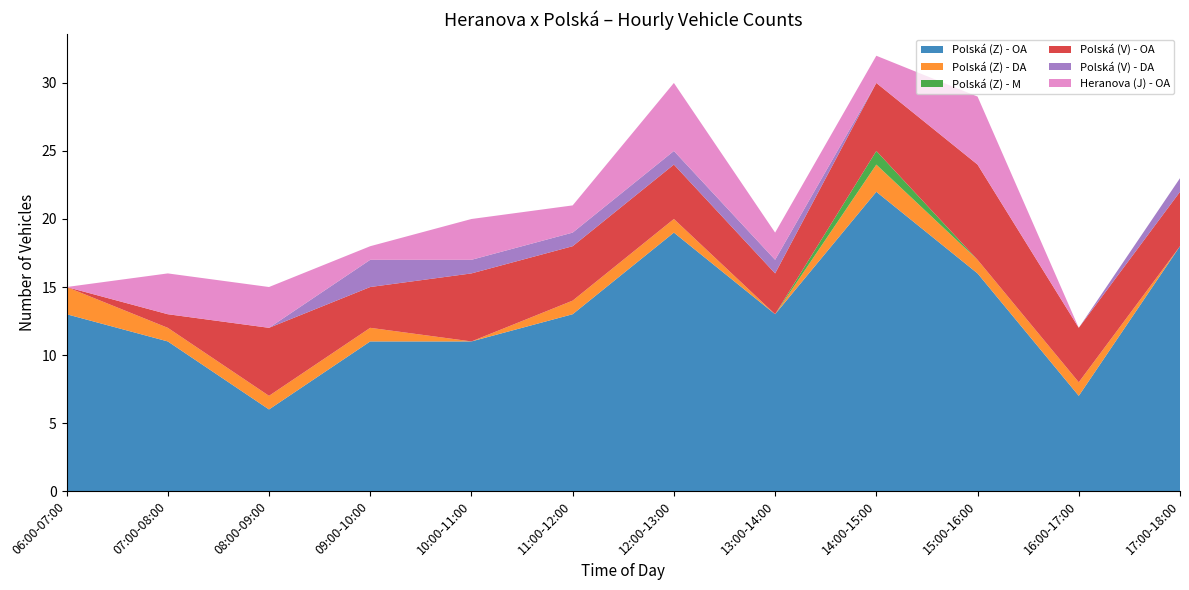

Reading right to left, transcribe all the data shown in this chart.

Polská (Z) - OA: 17:00-18:00=18	16:00-17:00=7	15:00-16:00=16	14:00-15:00=22	13:00-14:00=13	12:00-13:00=19	11:00-12:00=13	10:00-11:00=11	09:00-10:00=11	08:00-09:00=6	07:00-08:00=11	06:00-07:00=13
Polská (Z) - DA: 17:00-18:00=0	16:00-17:00=1	15:00-16:00=1	14:00-15:00=2	13:00-14:00=0	12:00-13:00=1	11:00-12:00=1	10:00-11:00=0	09:00-10:00=1	08:00-09:00=1	07:00-08:00=1	06:00-07:00=2
Polská (Z) - M: 17:00-18:00=0	16:00-17:00=0	15:00-16:00=0	14:00-15:00=1	13:00-14:00=0	12:00-13:00=0	11:00-12:00=0	10:00-11:00=0	09:00-10:00=0	08:00-09:00=0	07:00-08:00=0	06:00-07:00=0
Polská (V) - OA: 17:00-18:00=4	16:00-17:00=4	15:00-16:00=7	14:00-15:00=5	13:00-14:00=3	12:00-13:00=4	11:00-12:00=4	10:00-11:00=5	09:00-10:00=3	08:00-09:00=5	07:00-08:00=1	06:00-07:00=0
Polská (V) - DA: 17:00-18:00=1	16:00-17:00=0	15:00-16:00=0	14:00-15:00=0	13:00-14:00=1	12:00-13:00=1	11:00-12:00=1	10:00-11:00=1	09:00-10:00=2	08:00-09:00=0	07:00-08:00=0	06:00-07:00=0
Heranova (J) - OA: 17:00-18:00=0	16:00-17:00=0	15:00-16:00=5	14:00-15:00=2	13:00-14:00=2	12:00-13:00=5	11:00-12:00=2	10:00-11:00=3	09:00-10:00=1	08:00-09:00=3	07:00-08:00=3	06:00-07:00=0